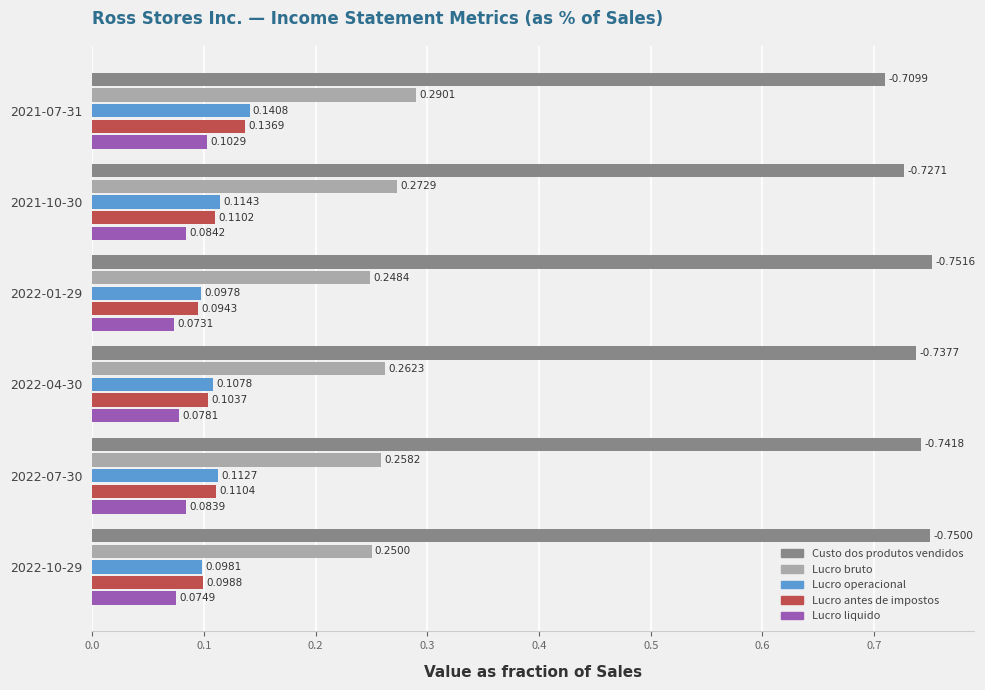

Is the value of Lucro bruto at 2021-10-30 greater than the value of Lucro antes de impostos at 2021-07-31?

Yes